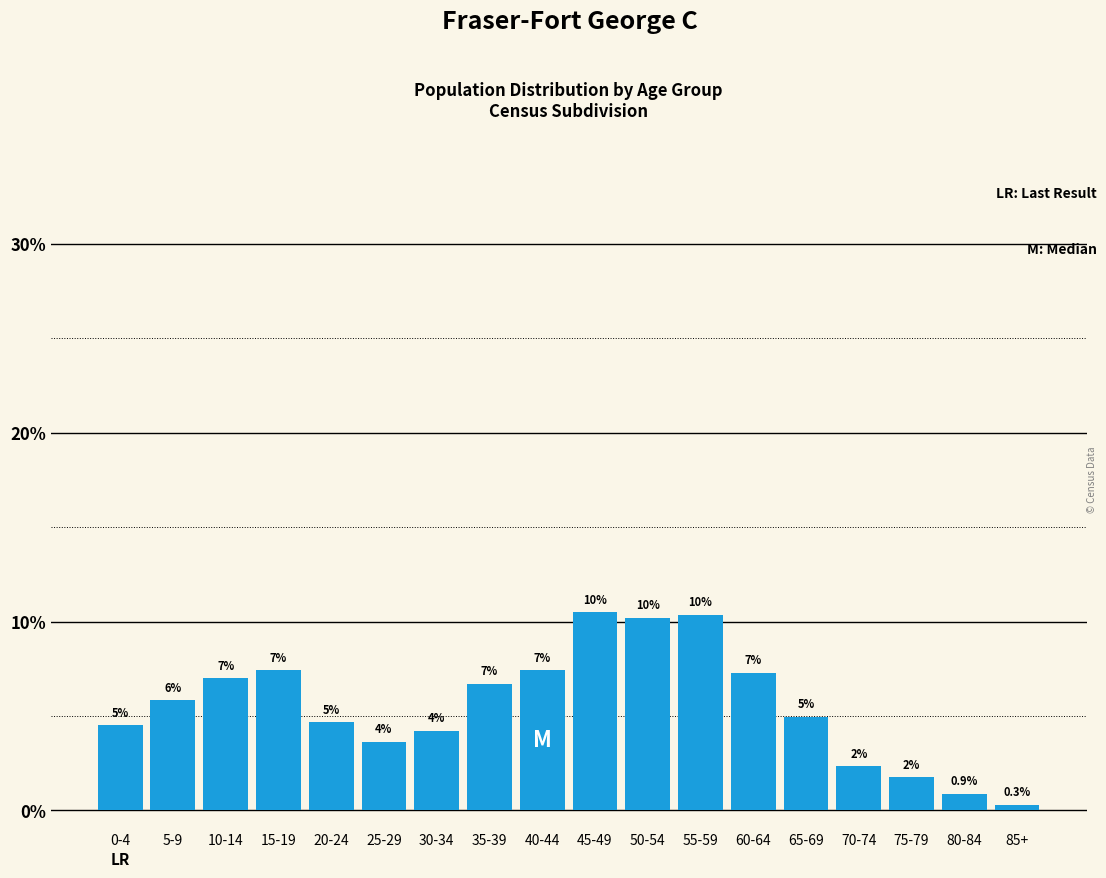

At which category does the chart reach its peak across all series?

45-49